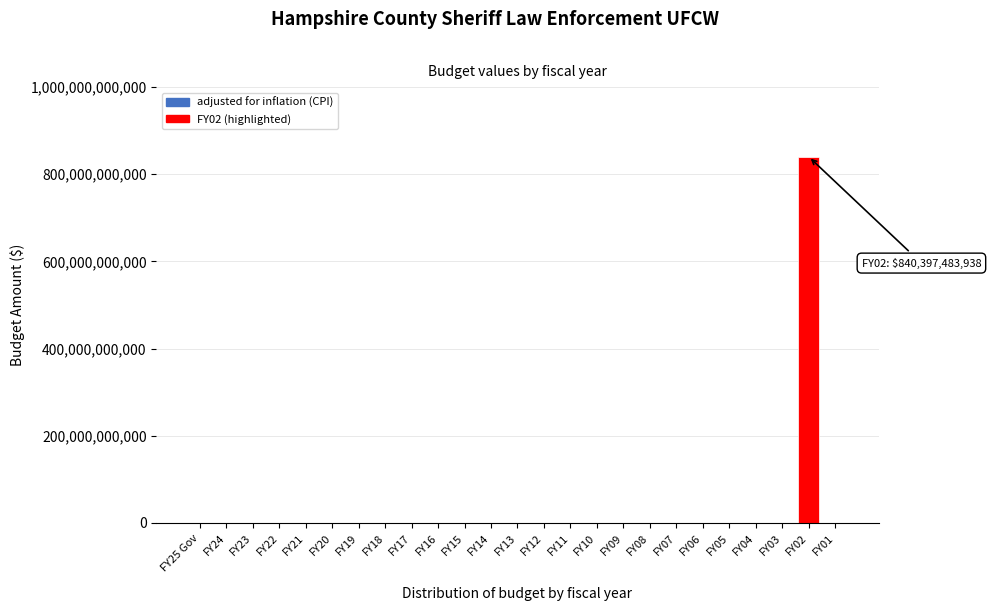

Reading left to right, what are all the values shown in this chart?

FY25 Gov=0	FY24=0	FY23=0	FY22=0	FY21=0	FY20=0	FY19=0	FY18=0	FY17=0	FY16=0	FY15=0	FY14=0	FY13=0	FY12=0	FY11=0	FY10=0	FY09=0	FY08=0	FY07=0	FY06=0	FY05=0	FY04=0	FY03=0	FY02=840397483938	FY01=0